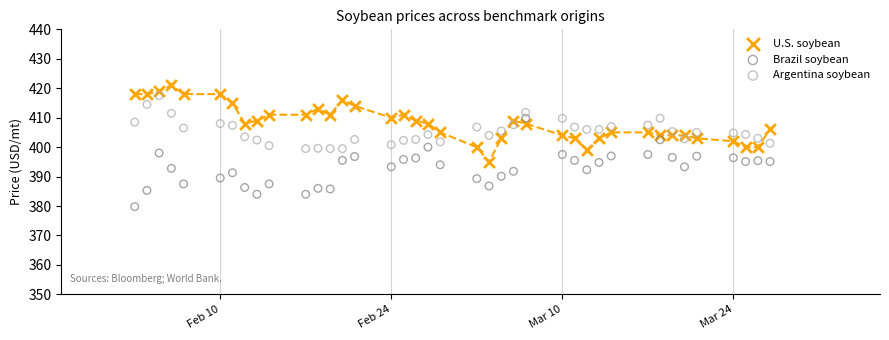

Which series reaches the minimum Y coordinate?

Brazil soybean